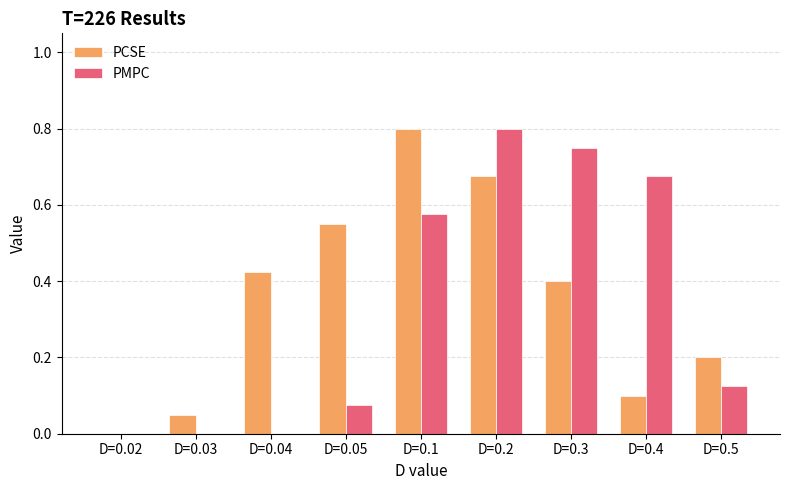

At which label does PCSE reach its peak?

D=0.1